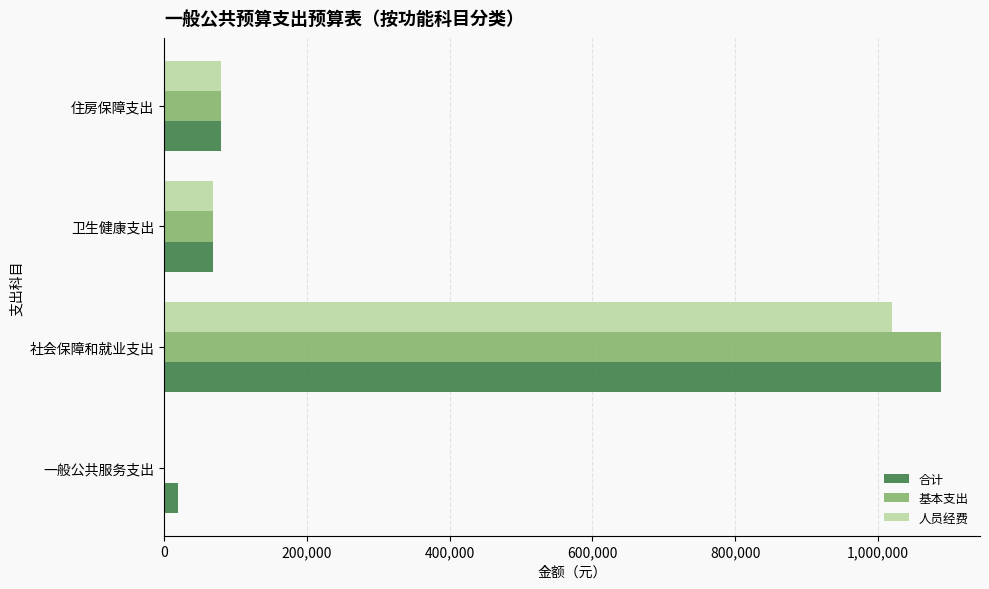

What is the sum of all 基本支出 values?

1237647.1